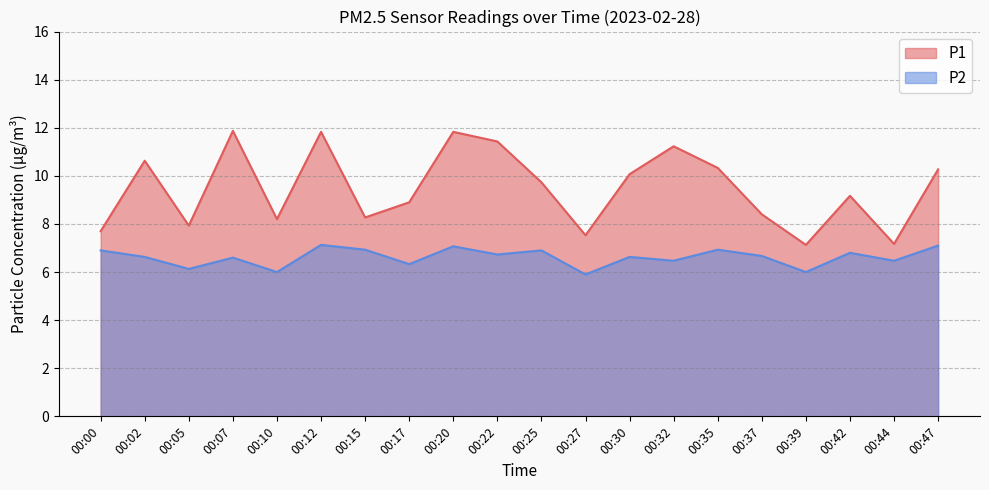

Where is P1 nearest to the value 9?

00:17